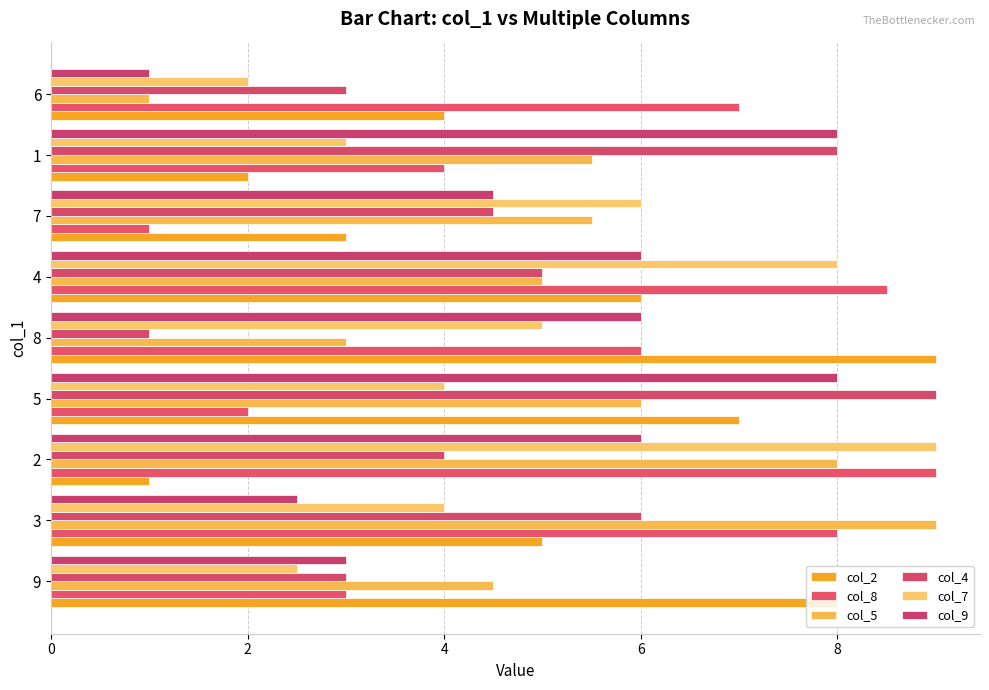

How many data points does each series have?

9